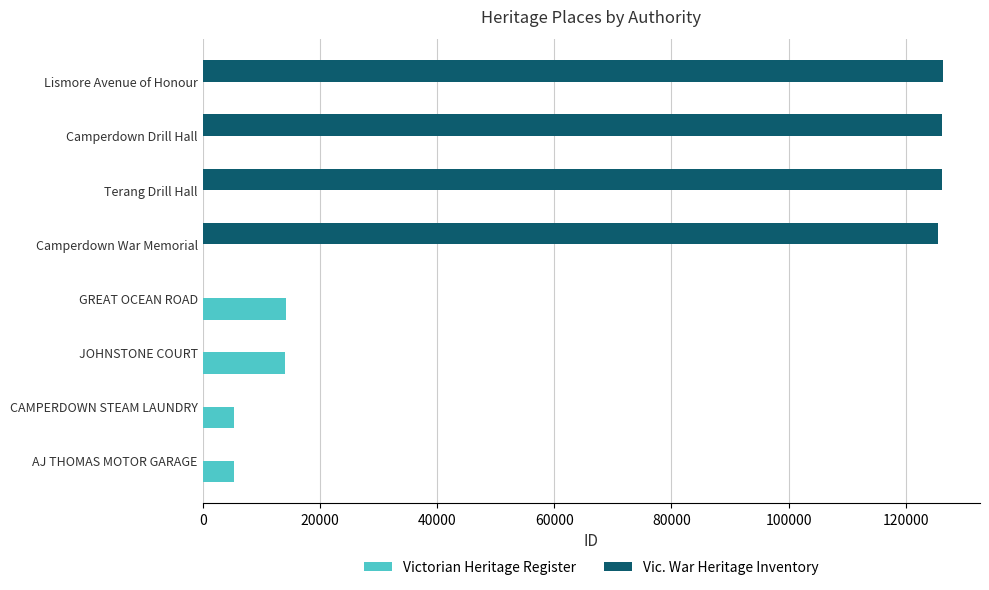

What is the maximum value for Victorian Heritage Register?

14228